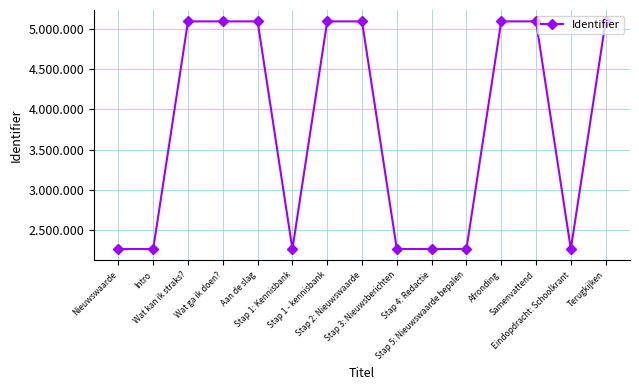

Reading left to right, what are all the values shown in this chart?

2258340	2258341	5099095	5099097	5099098	2258350	5099099	5099100	2258353	2258356	2258358	5099110	5099111	2258364	5099115